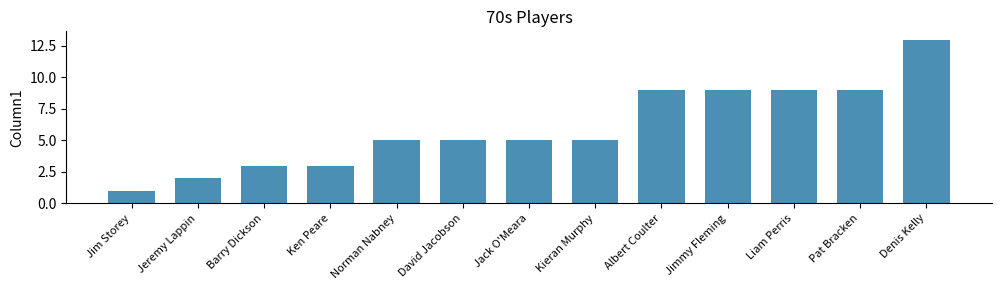

What is the maximum value shown in the chart?

13